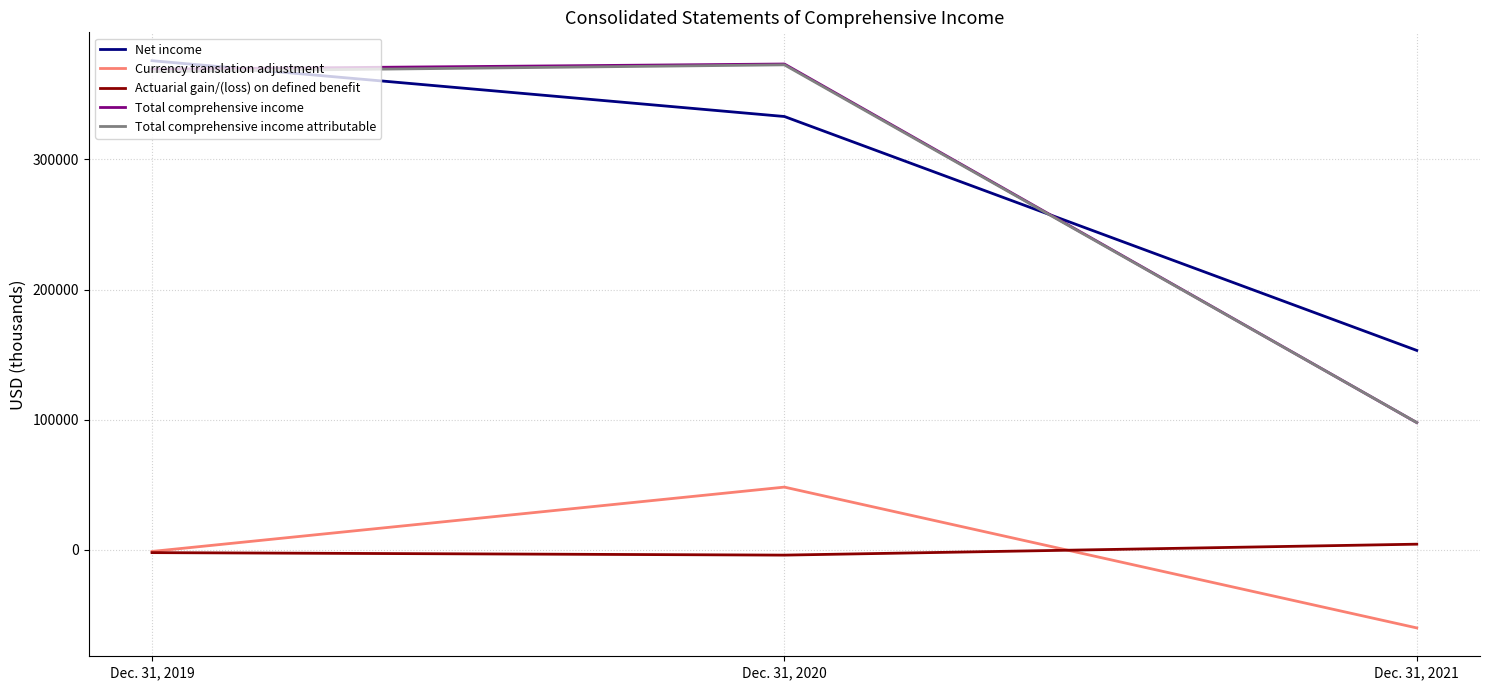

The value of Currency translation adjustment at Dec. 31, 2020 is 83301. True or false?

False